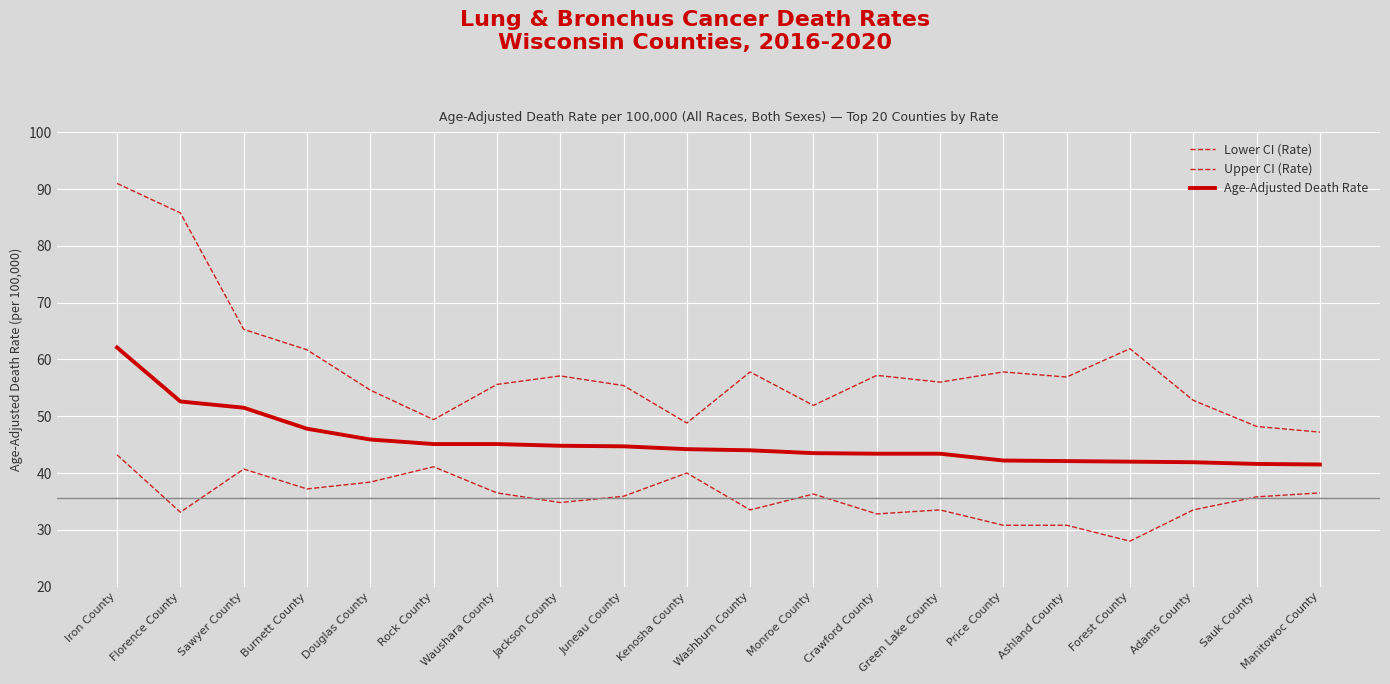

At how many categories does at least one series exceed 69?

2